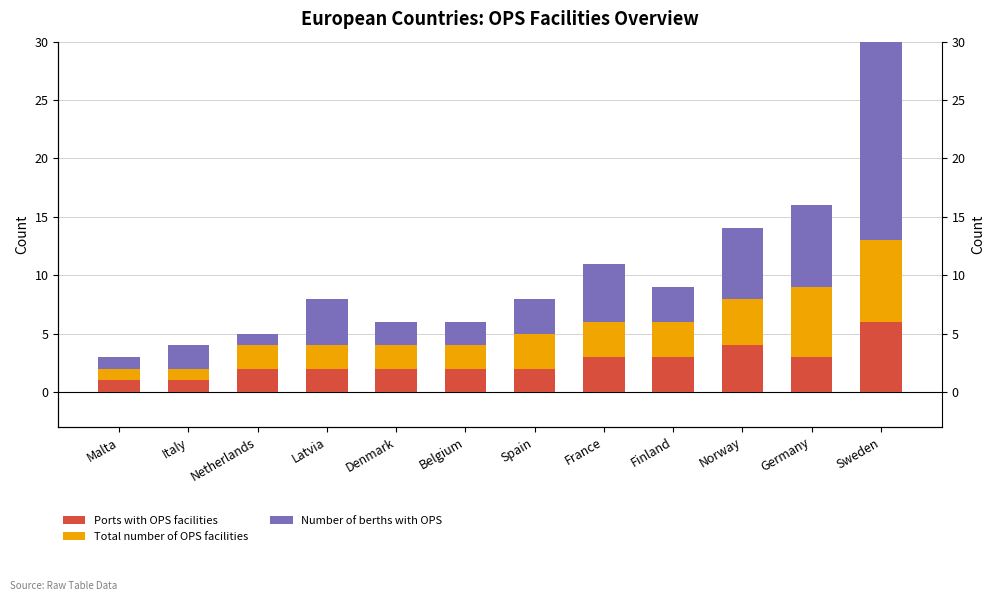

What is the sum of the Total number of OPS facilities values at Belgium and Malta?

3